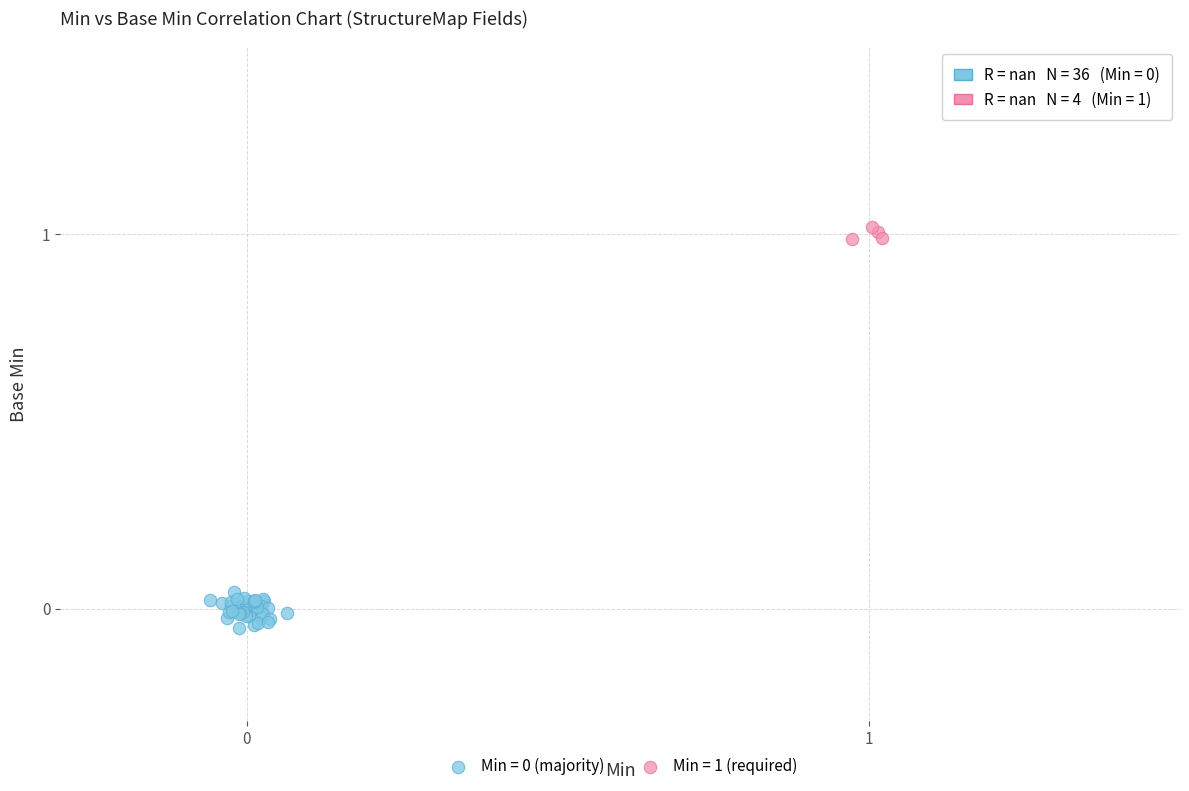

Which series reaches the maximum Y coordinate?

Min = 1 (required)